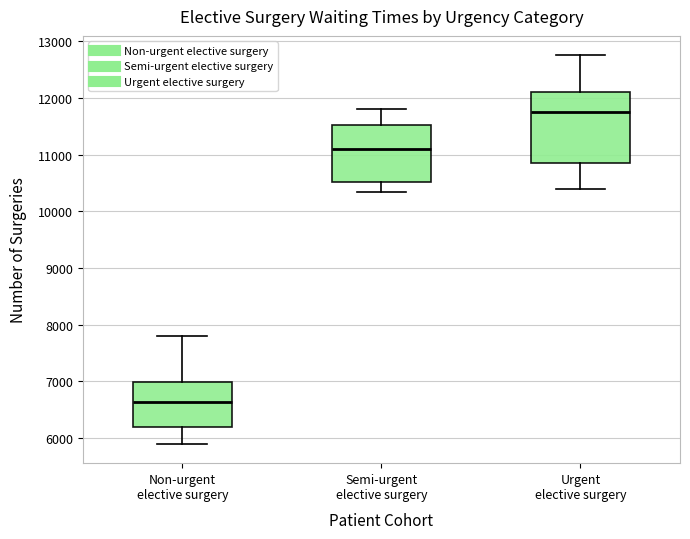

Comparing the boxes themselves (not the whiskers), which one is the tallest?

Urgent elective surgery